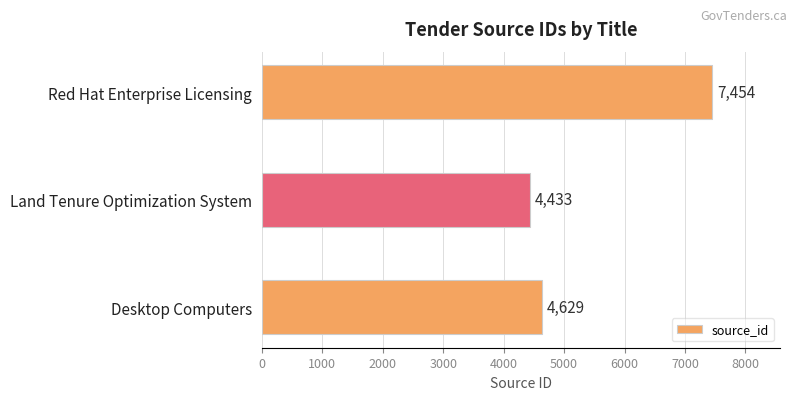

How many values are below 4629?

1